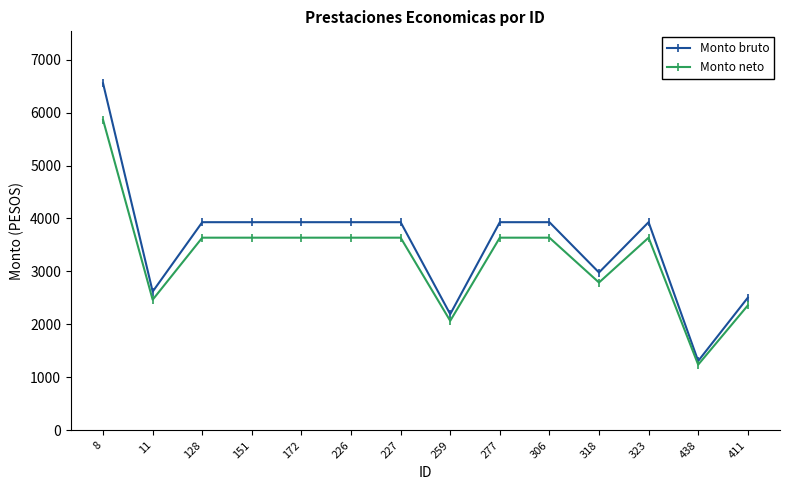

Is the value of Monto bruto at 306 greater than the value of Monto neto at 172?

Yes